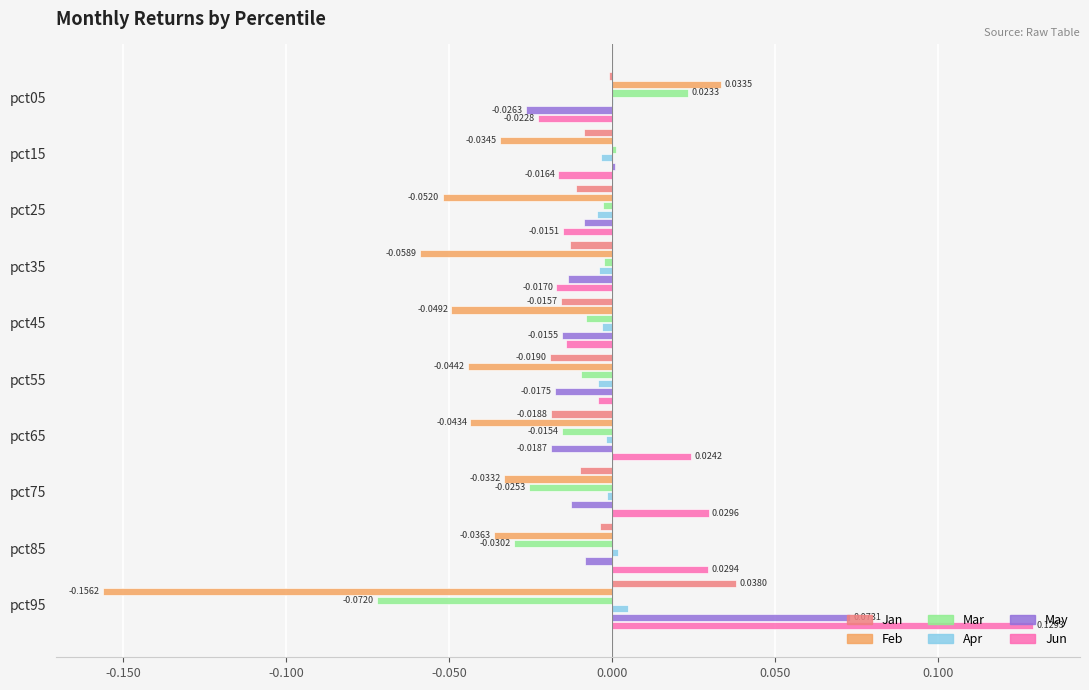

At which category is the sum across all series the highest?

pct95